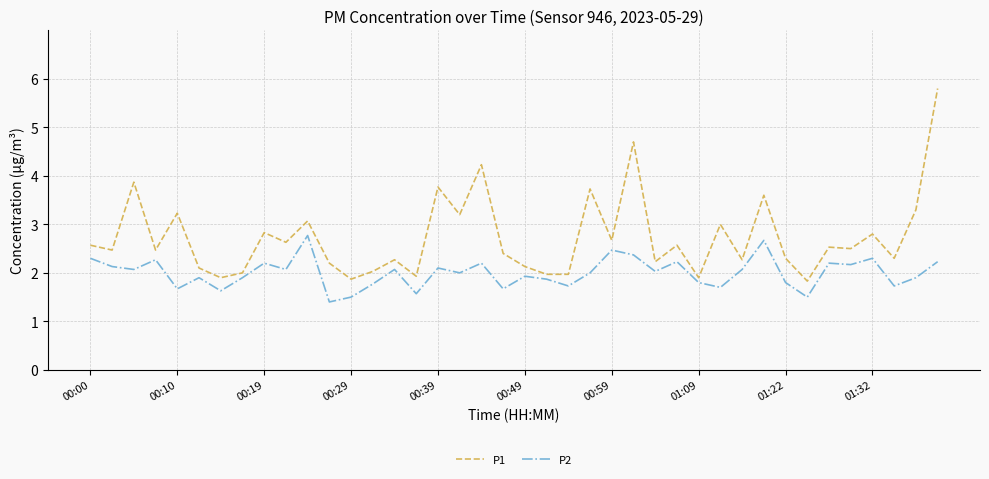

What is the difference between the maximum and minimum values in the P1 series?

4.0